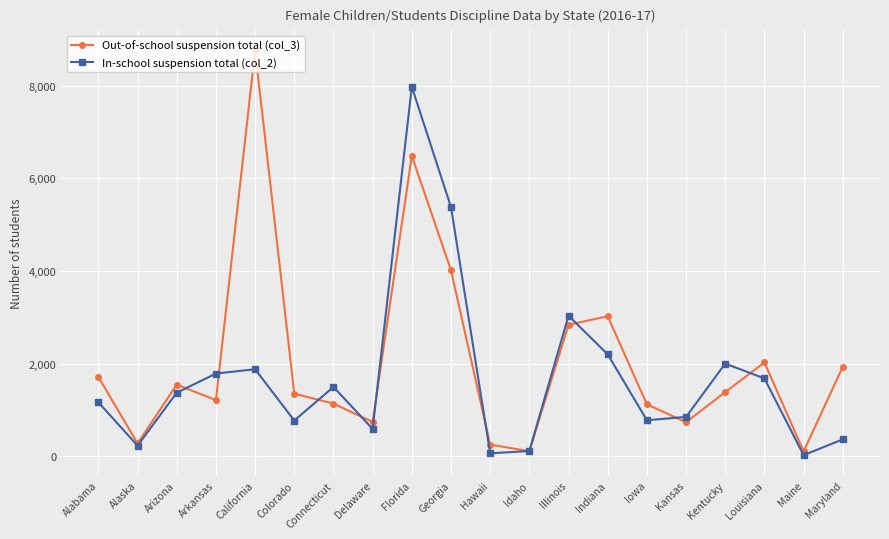

In Out-of-school suspension total (col_3), how many points are lower than both neighbors (excluding endpoints)?

6